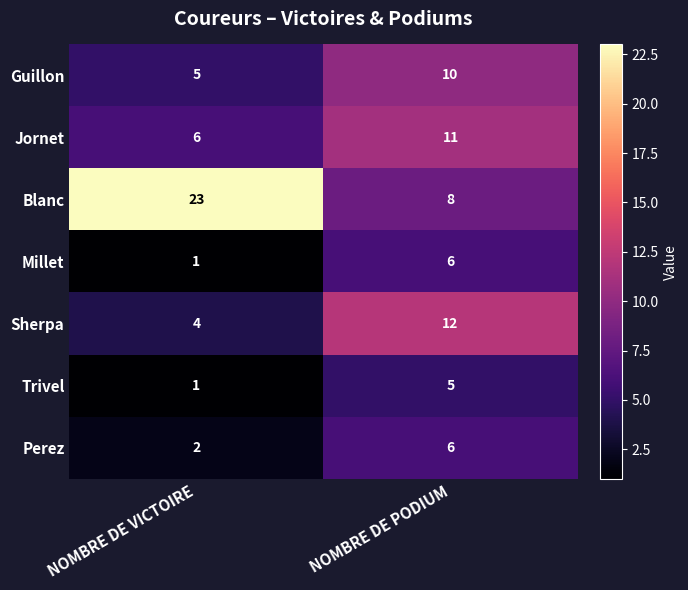

At how many categories does at least one series exceed 7?

2